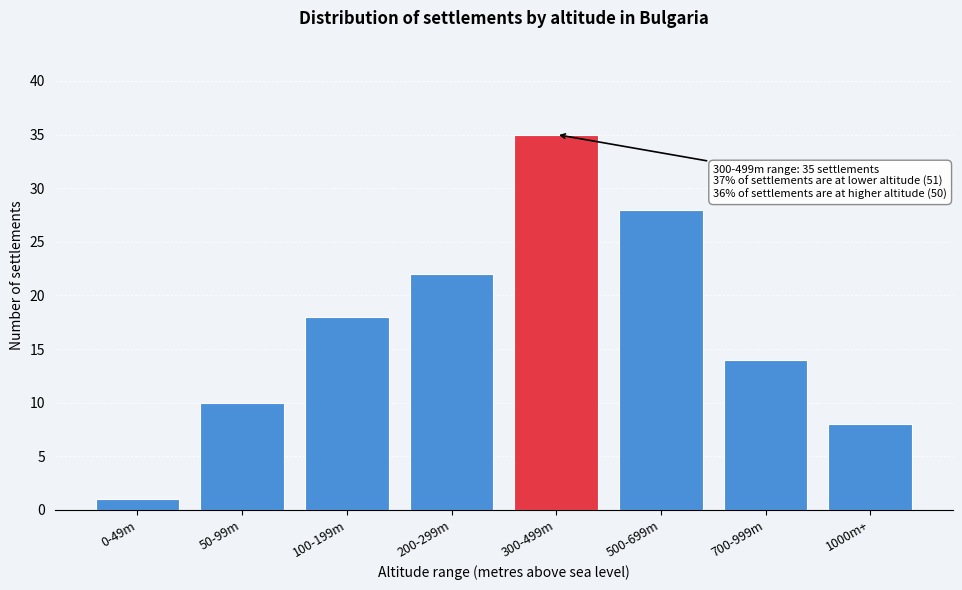

Reading left to right, extract all data points from this chart.

1	10	18	22	35	28	14	8